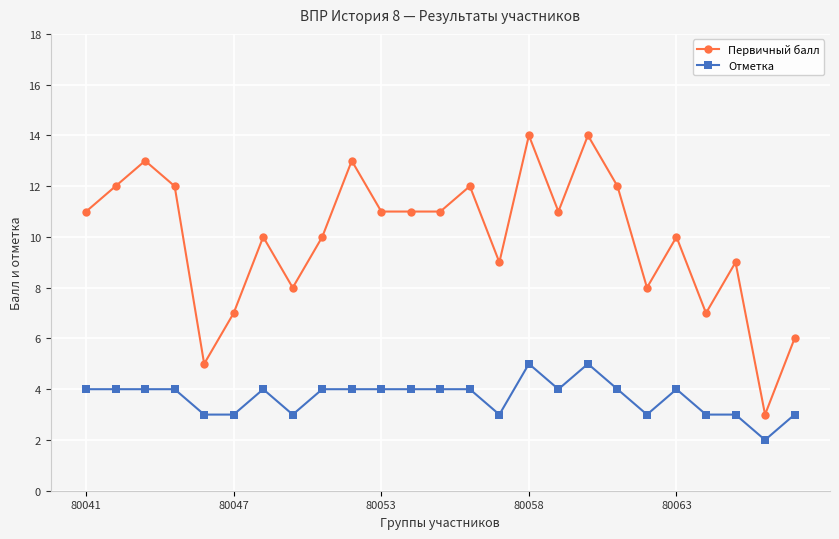

What is the difference between the maximum and minimum values in the Отметка series?

3